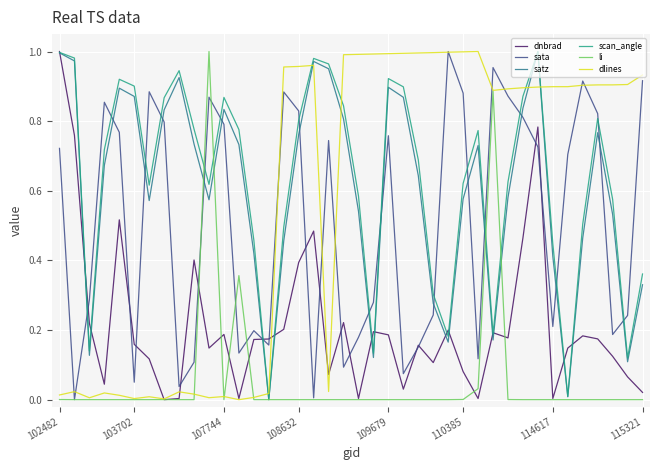

After their last crossing, which series has the higher values: scan_angle or sata?

sata